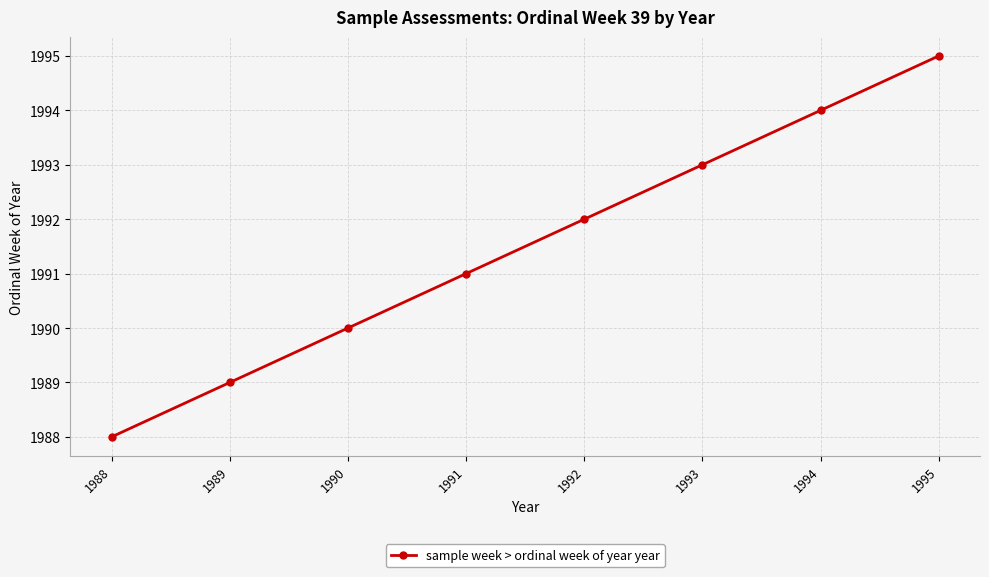

What is the sum of all values?

15932